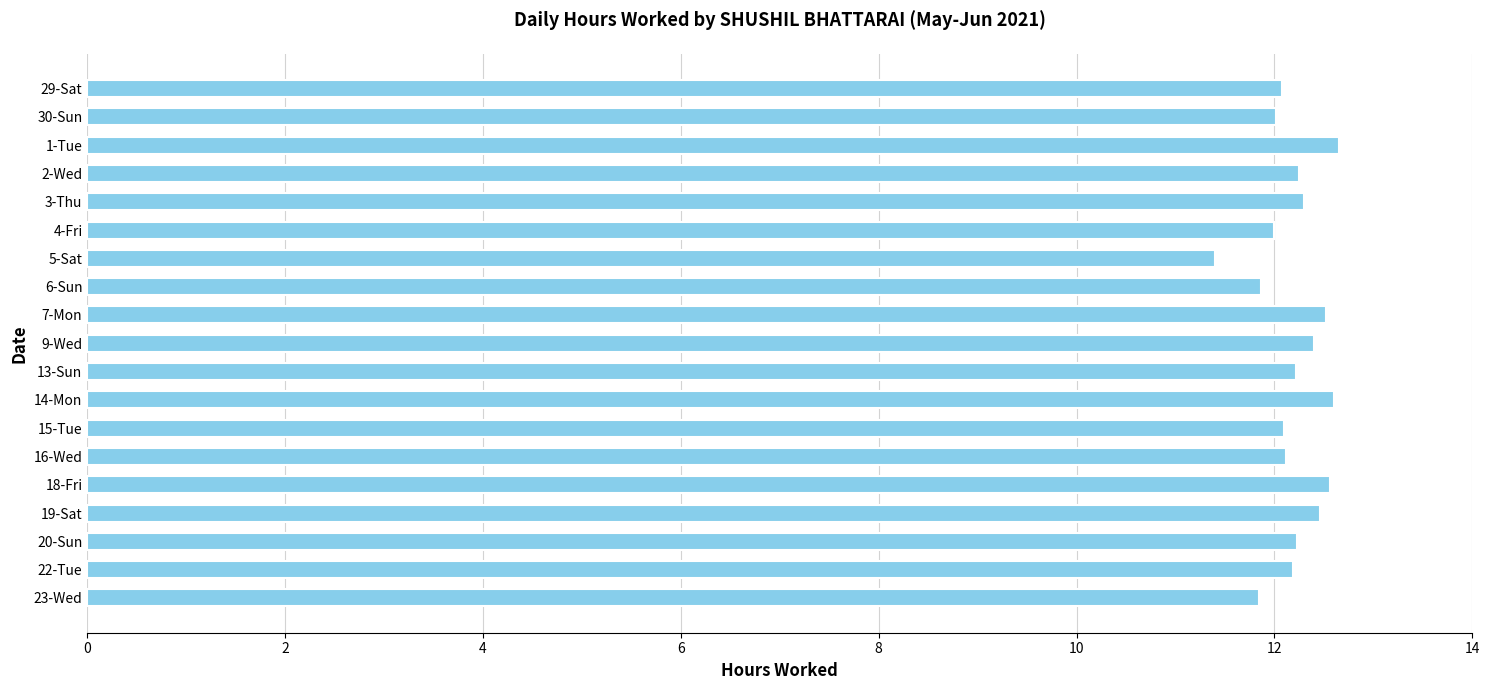

At which category does the chart reach its minimum across all series?

5-Sat